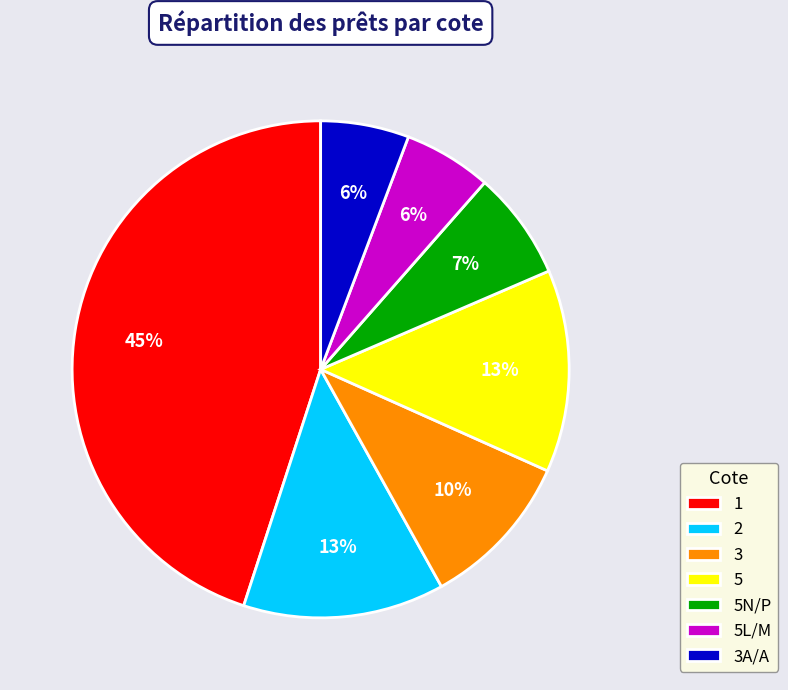

To the nearest percent, what portion does 2 represent?

13%